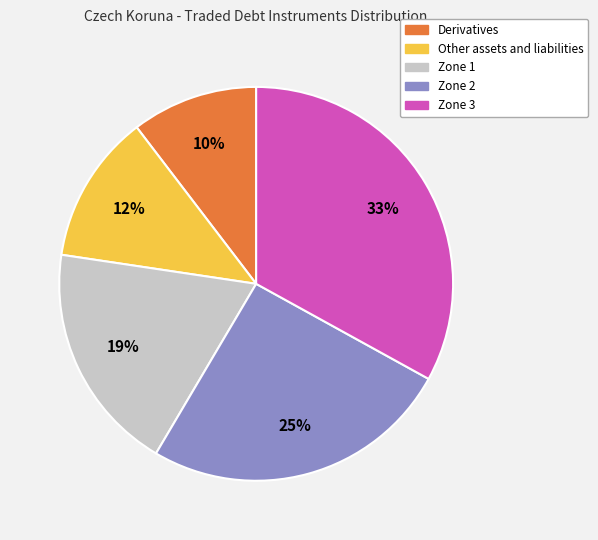

What is the ratio of the value at Other assets and liabilities to the value at Zone 2?

0.5